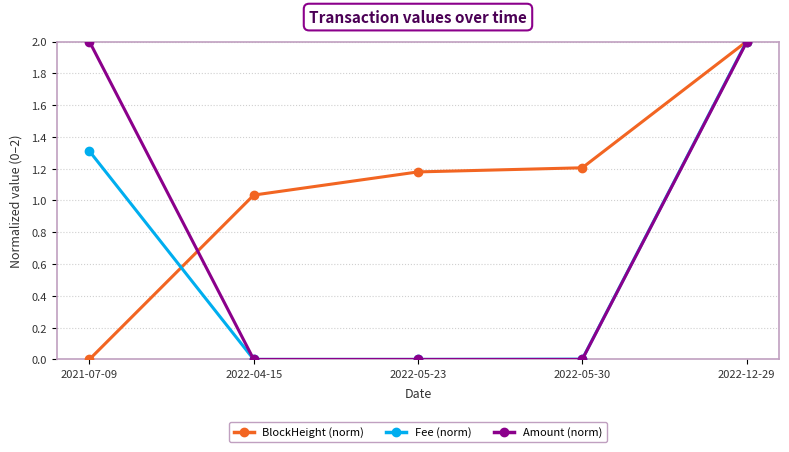

What position from the right is 2022-05-23?

3